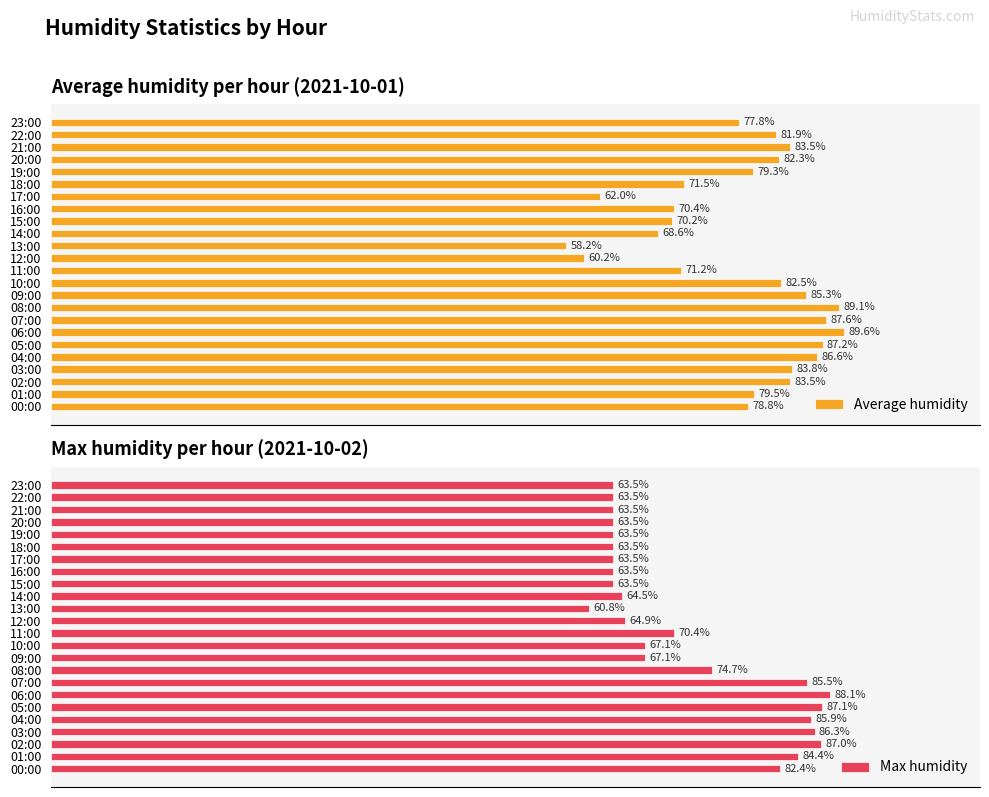

What are all the series names shown in the legend?

Average humidity, Max humidity